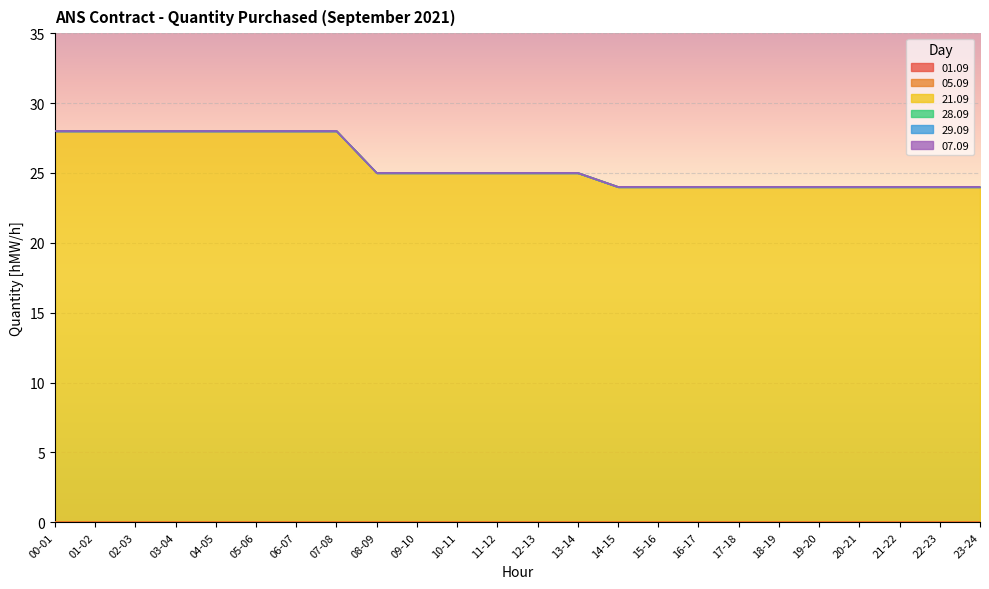

Is the value of 05.09 at 05-06 greater than the value of 29.09 at 04-05?

No